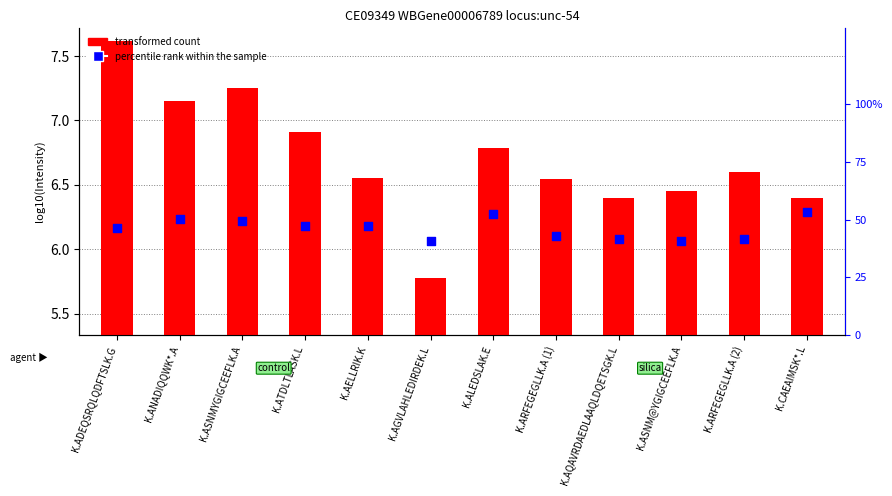

Which series has the largest Y range (max minus min)?

percentile rank within the sample